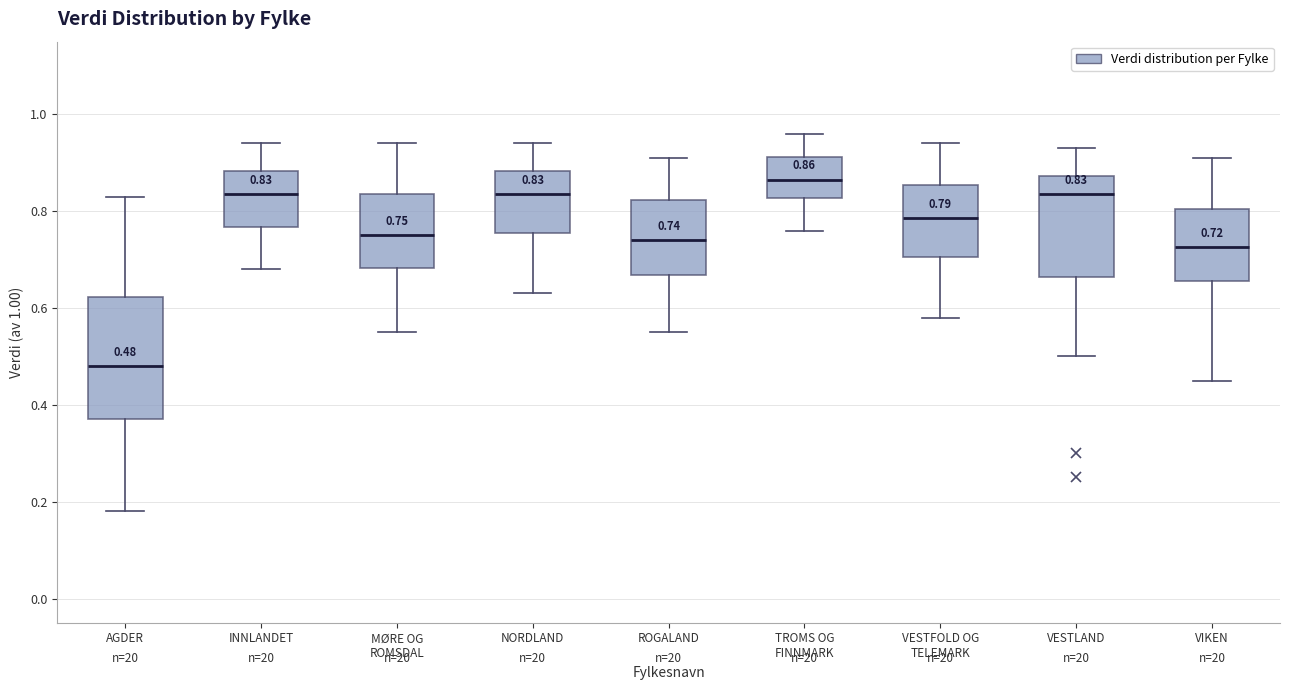

Which box has the lowest median line?

AGDER